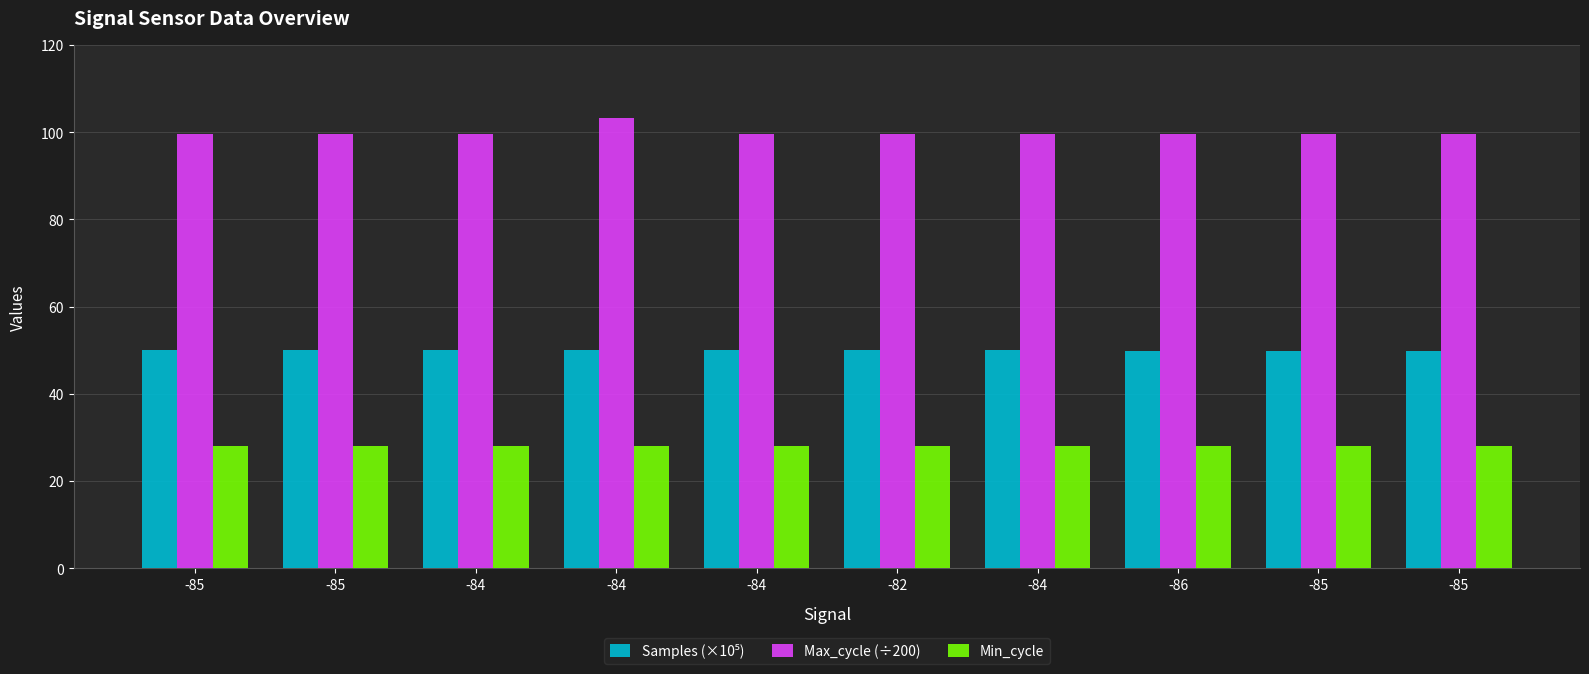

Which category has the highest value across all series?

-84